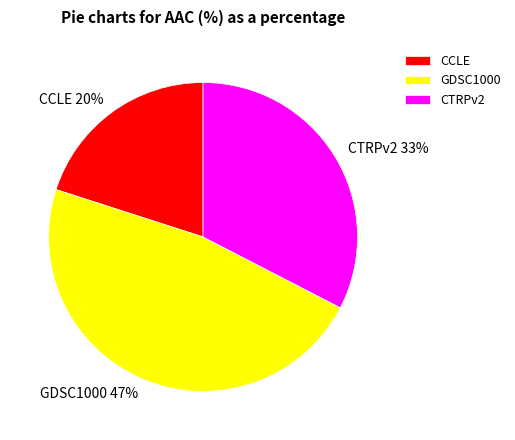

Is the sum of CCLE and CTRPv2 greater than half?

Yes